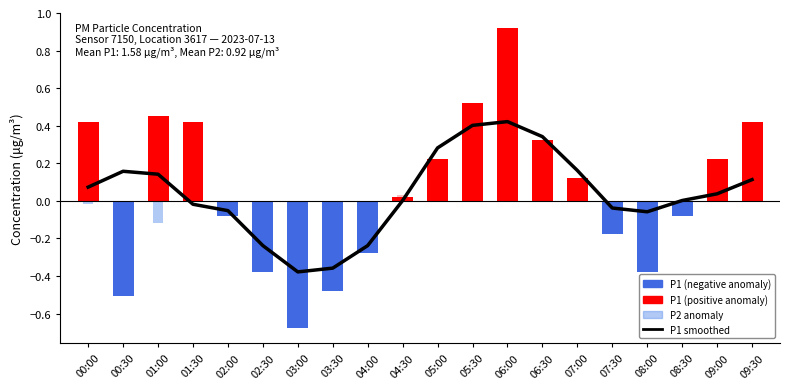

What is the approximate value at 08:00?

-0.1